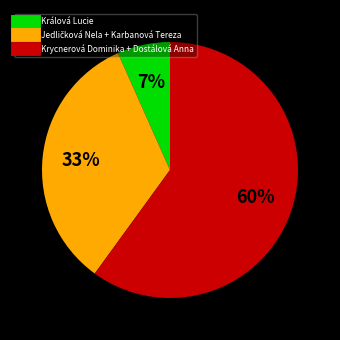

To the nearest percent, what is the difference between the largest and smallest slice percentages?

53%